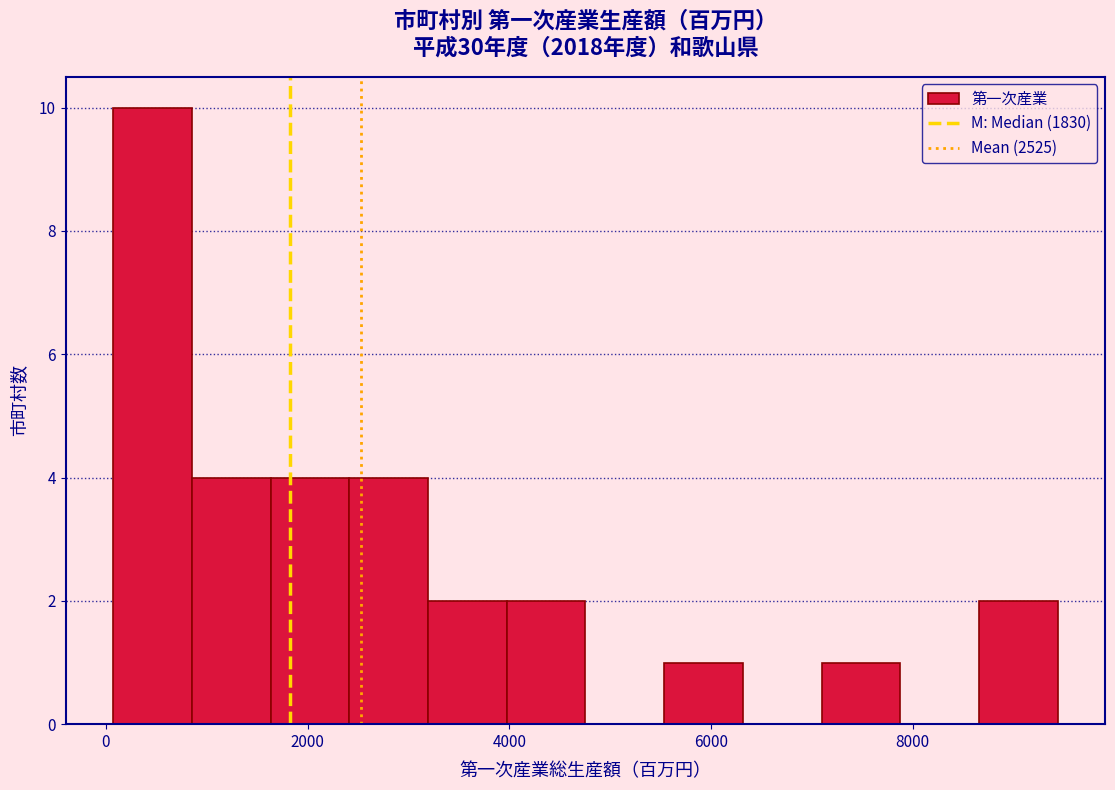

Read against the x-axis, roughly where is the centre of the tallest bar?

400